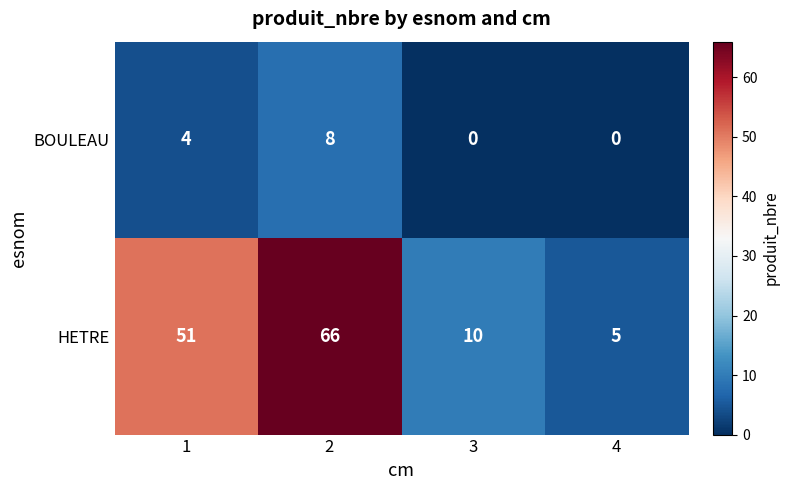

At which category is the sum across all series the highest?

2